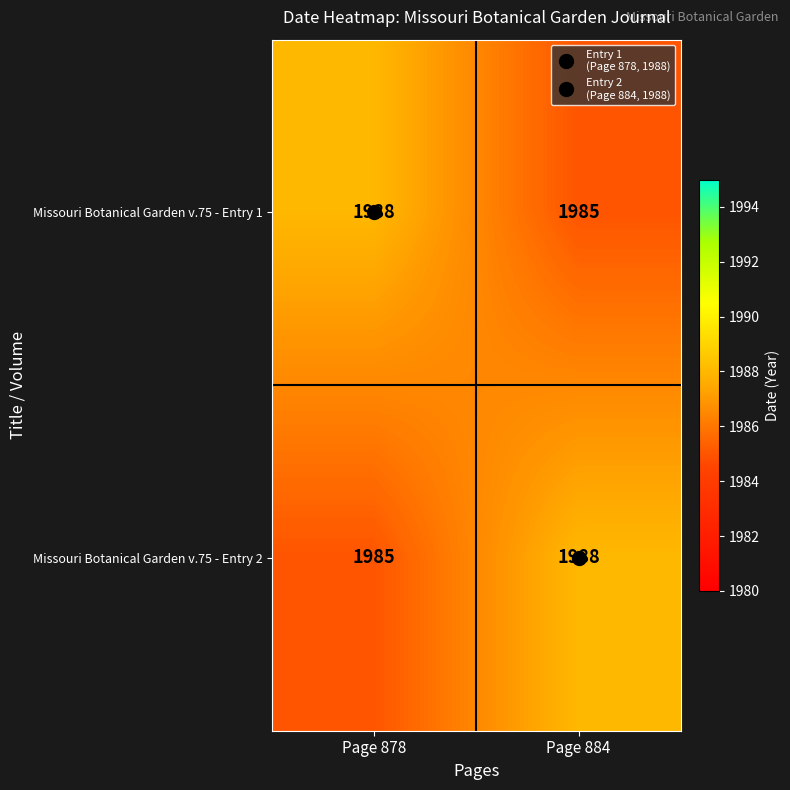

What is the sum of the Missouri Botanical Garden v.75 - Entry 2 values at Page 884 and Page 878?

3973